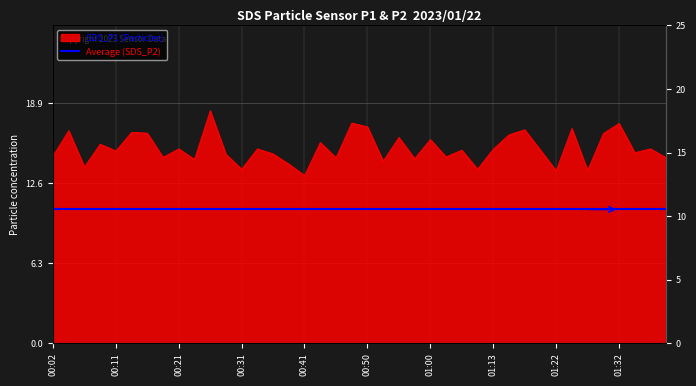

Rank the categories by value from lowest to highest.

00:41, 01:22, 01:27, 00:31, 01:10, 00:06, 00:38, 00:53, 00:23, 00:58, 00:45, 01:39, 00:19, 01:05, 00:02, 00:28, 00:36, 01:34, 00:11, 01:08, 01:20, 01:13, 00:21, 00:33, 01:37, 00:09, 00:43, 01:00, 00:55, 01:15, 01:30, 00:16, 00:14, 00:04, 01:17, 01:25, 00:50, 01:32, 00:48, 00:26